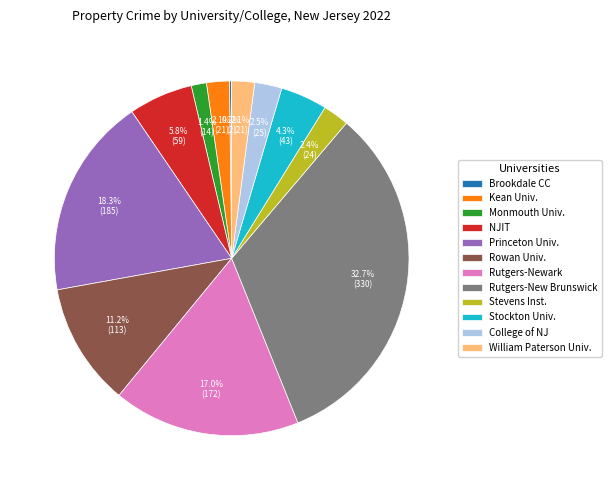

What is the total percentage of Monmouth Univ. and Rowan Univ.?

12.6%